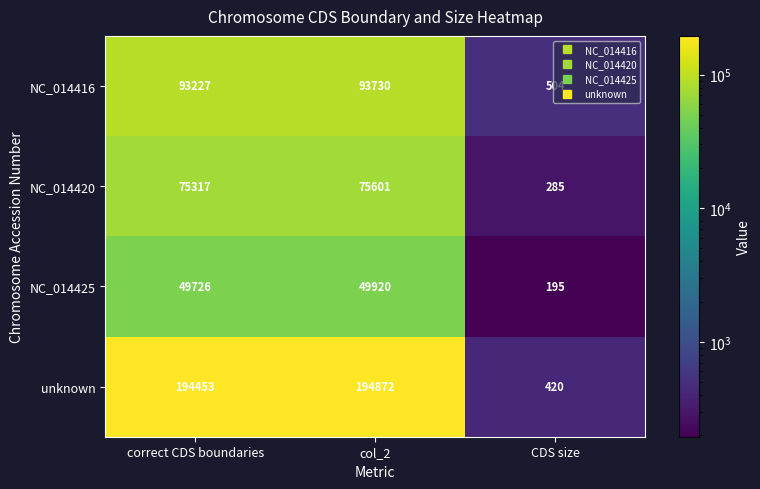

At correct CDS boundaries, list the series in order from smallest to largest.

NC_014425, NC_014420, NC_014416, unknown